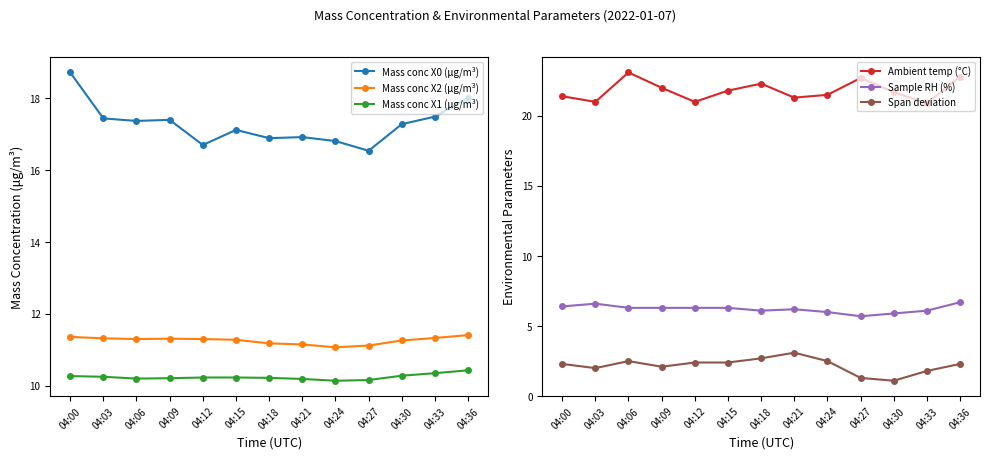

How many Mass conc X2 (μg/m³) values are between 11 and 12?

13